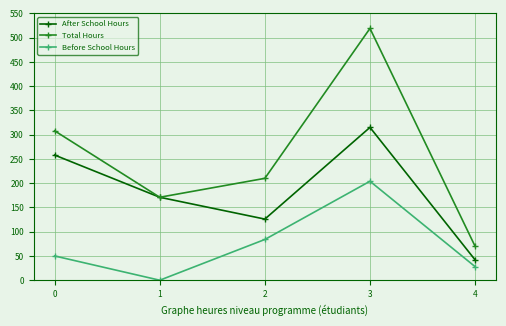

True or false: Before School Hours has a value of 89 at 0.

False